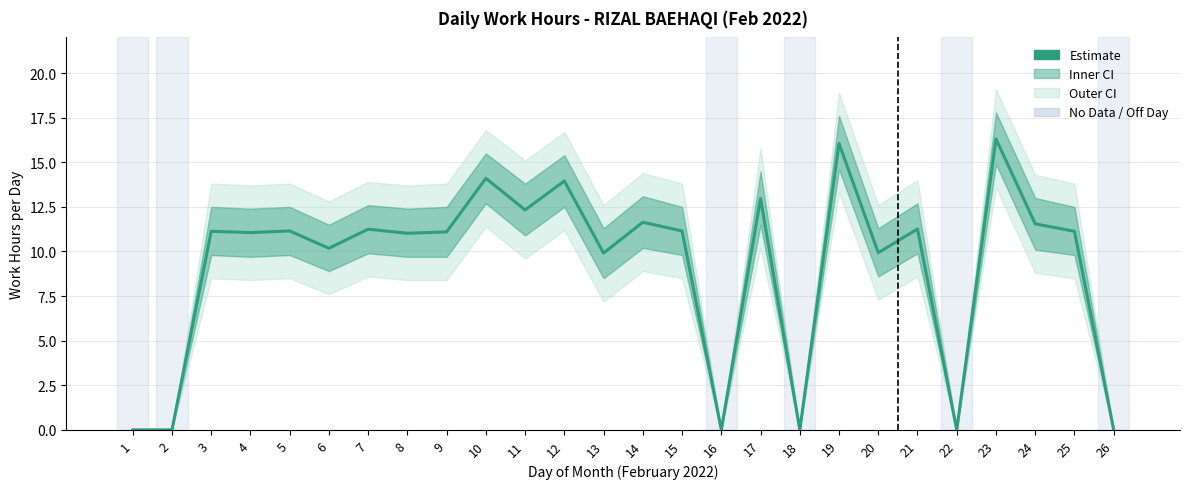

How many lines are shown in the chart?

1